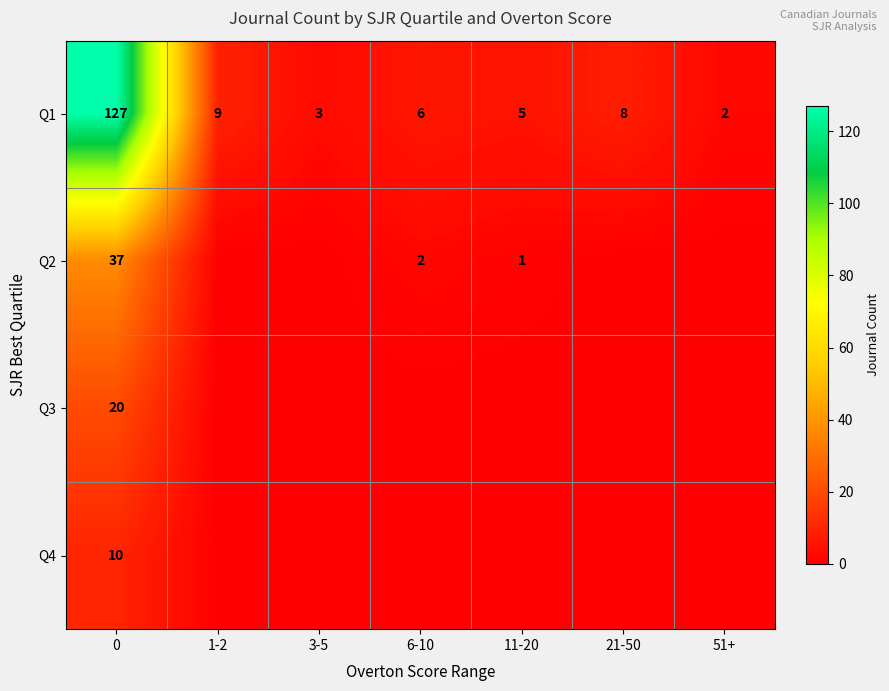

Which series has the largest range (max minus min)?

row_0